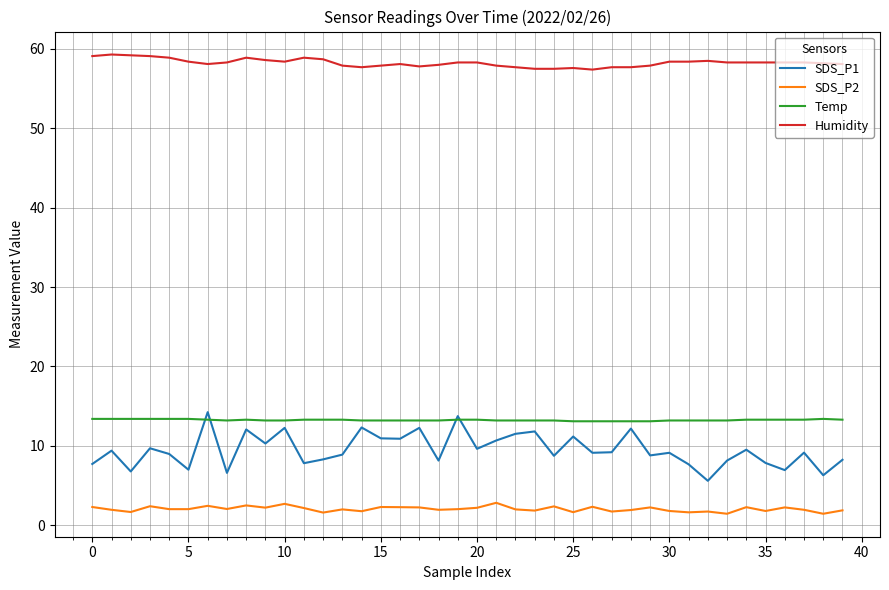

What are all the series names shown in the legend?

SDS_P1, SDS_P2, Temp, Humidity